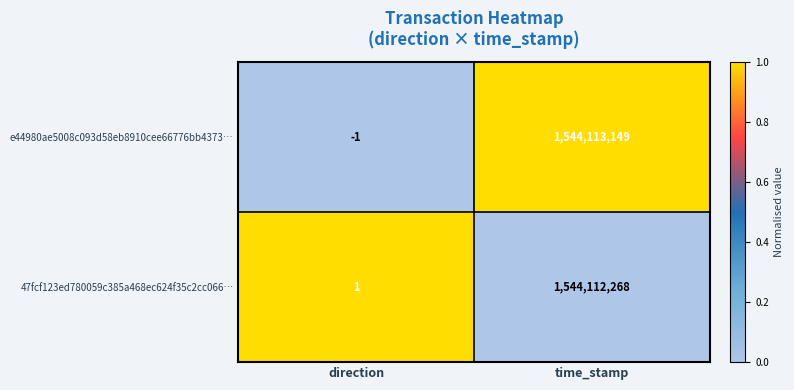

Where is e44980ae5008c093d58eb8910cee66776bb4373… nearest to the value 772056574?

direction